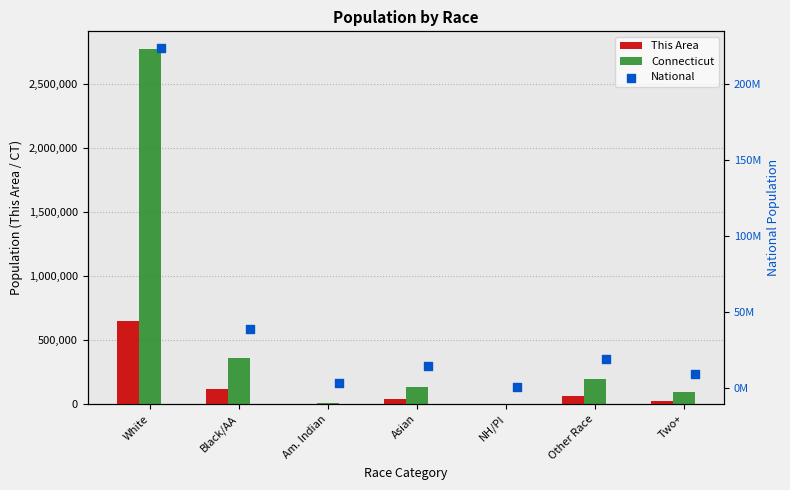

Is the value of This Area at Asian greater than the value of Connecticut at Asian?

No